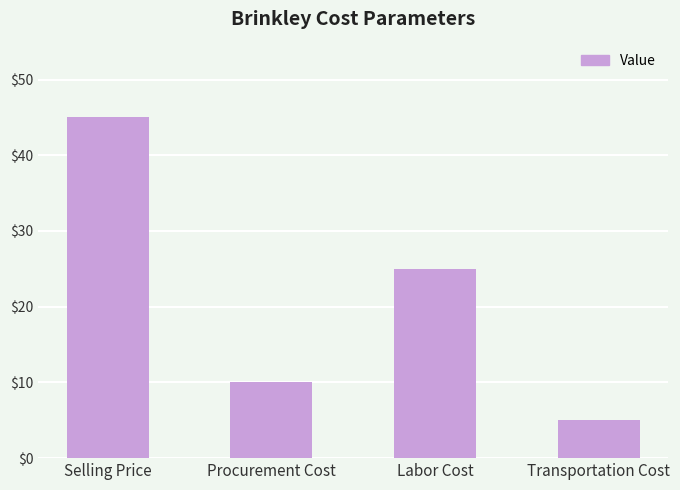

Are the bars grouped side by side (vs. stacked)?

No